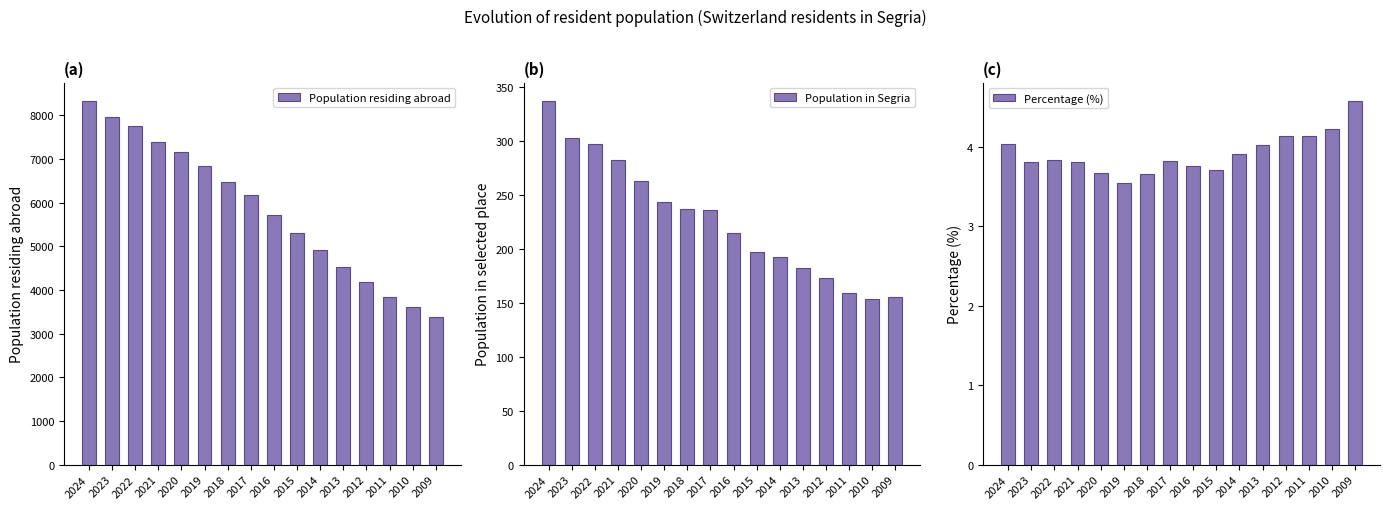

What is the total value across all series at 2022?

8055.8